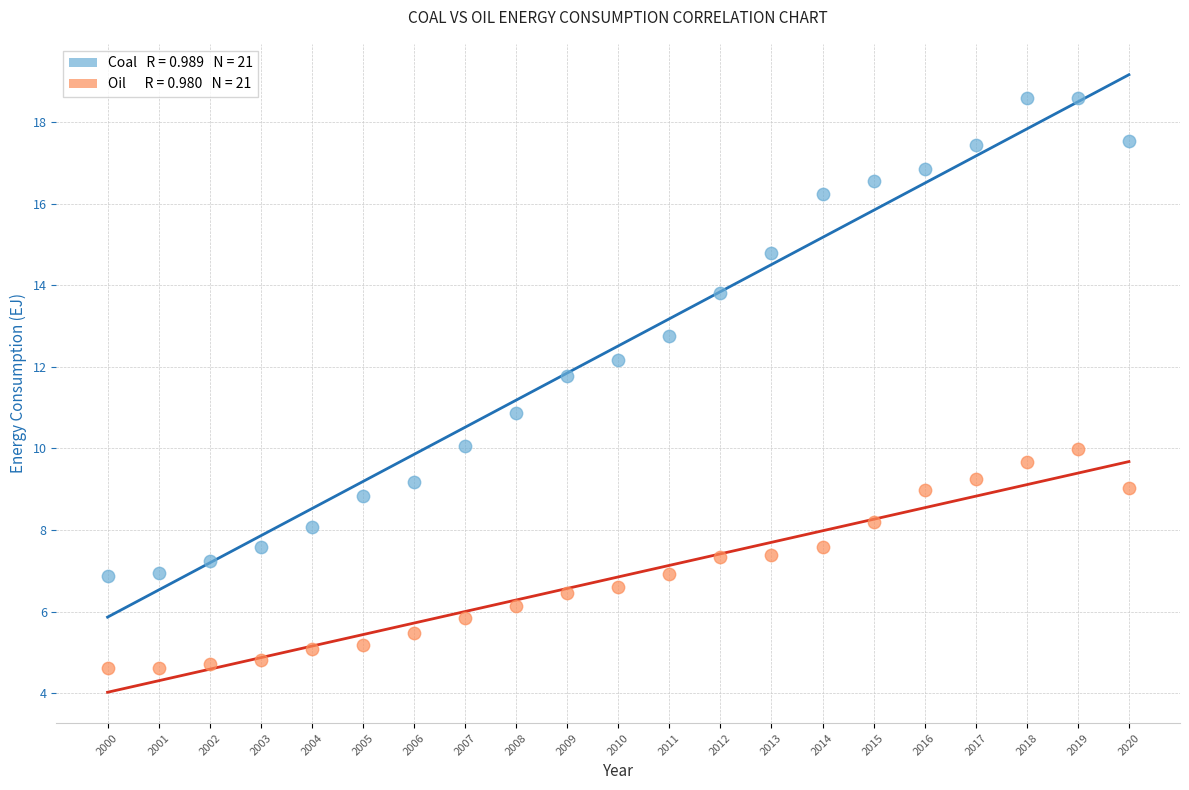

Across all data points, what is the range of Y values (max minus min)?

14.0